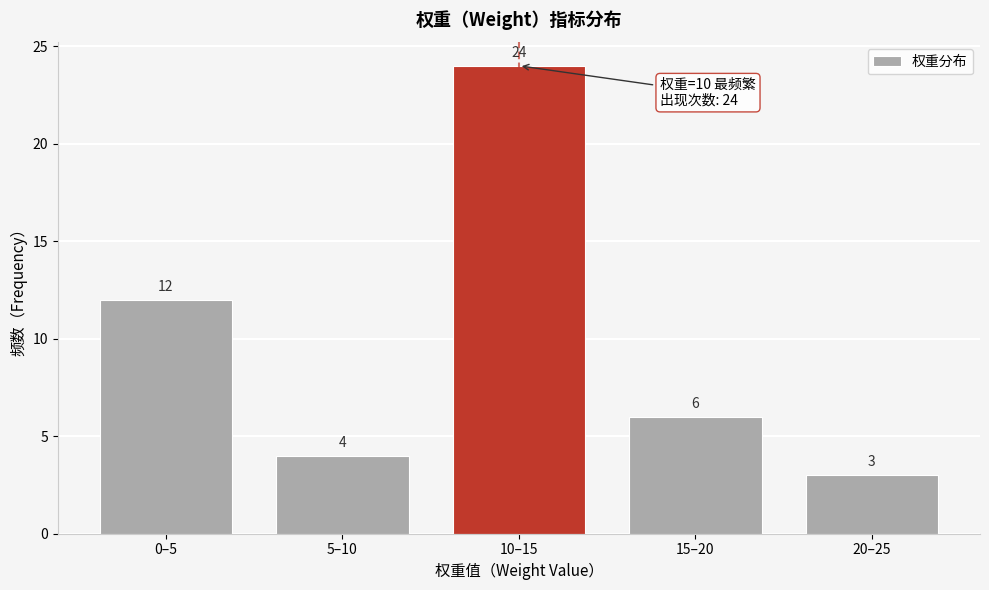

Reading right to left, list all the values displayed in this chart.

20–25=3	15–20=6	10–15=24	5–10=4	0–5=12